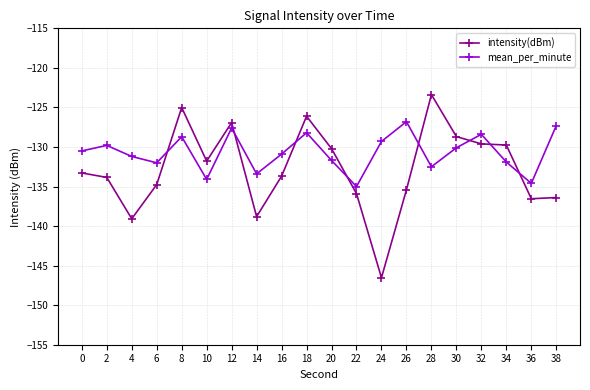

Rank the series by their maximum value, from highest to lowest.

intensity(dBm), mean_per_minute